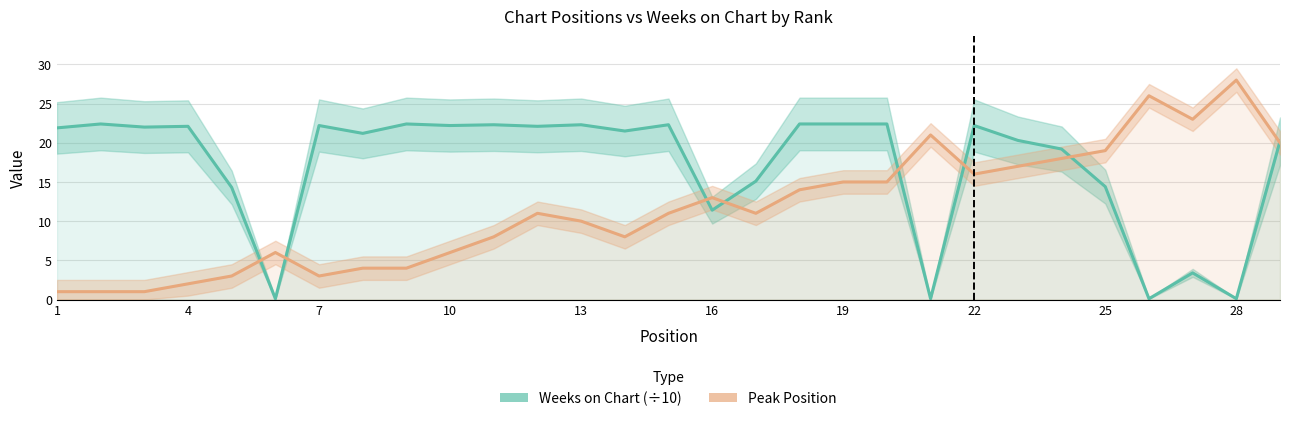

Which series ends up on top after the final intersection of Weeks on Chart (÷10) and Peak Position?

Weeks on Chart (÷10)